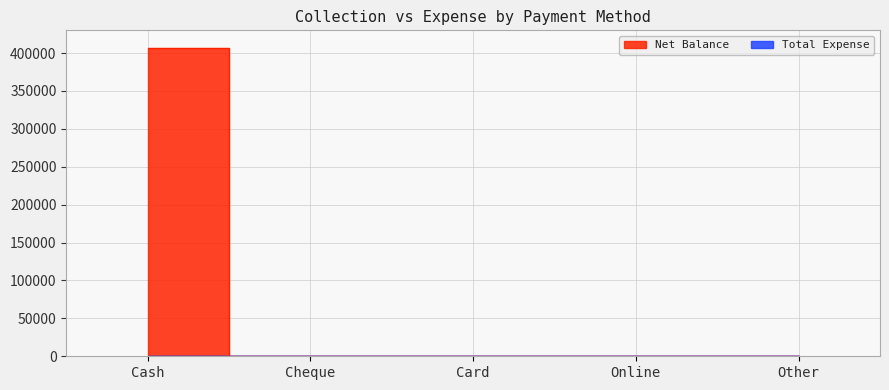

What is the change in value from Cash to Other?

-406315